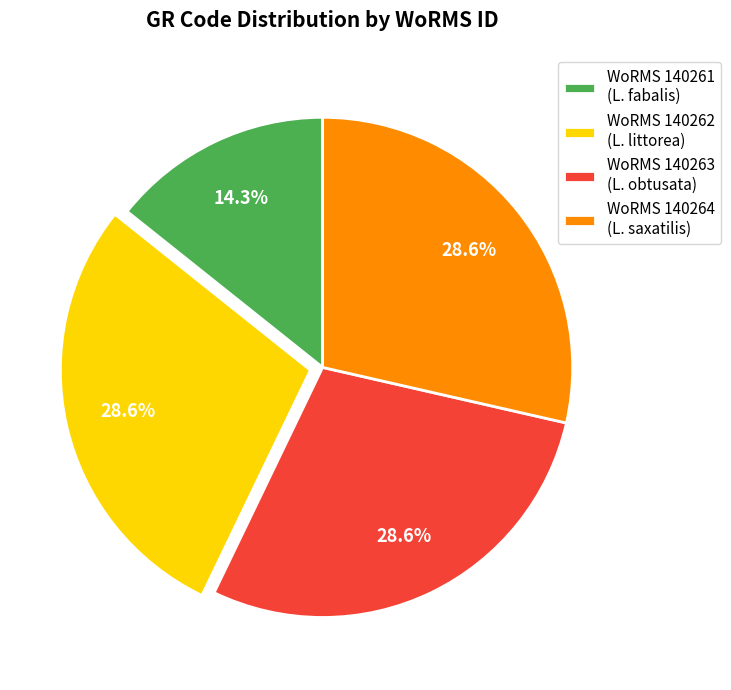

What is the ratio of the value at WoRMS 140264 (L. saxatilis) to the value at WoRMS 140261 (L. fabalis)?

2.0